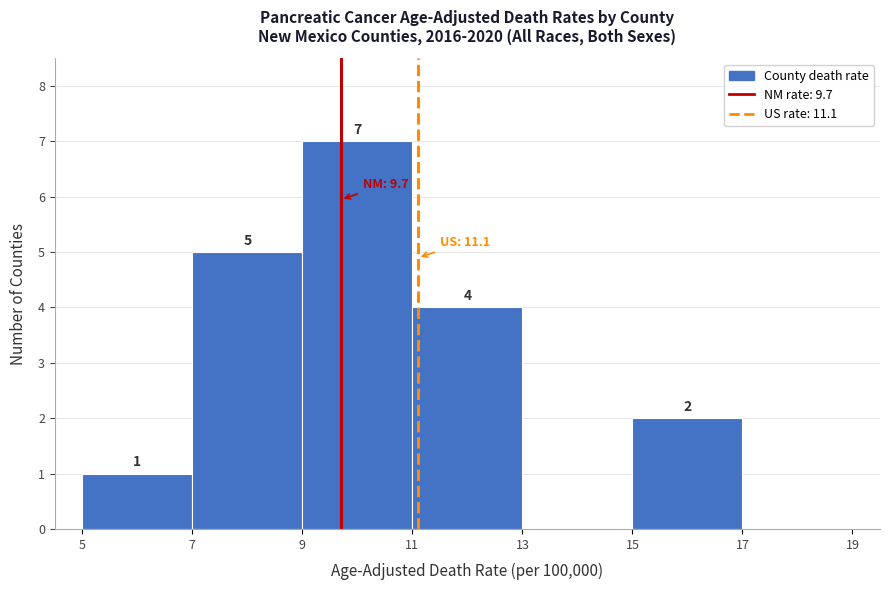

Which range on the x-axis has the tallest bar?

9 to 11